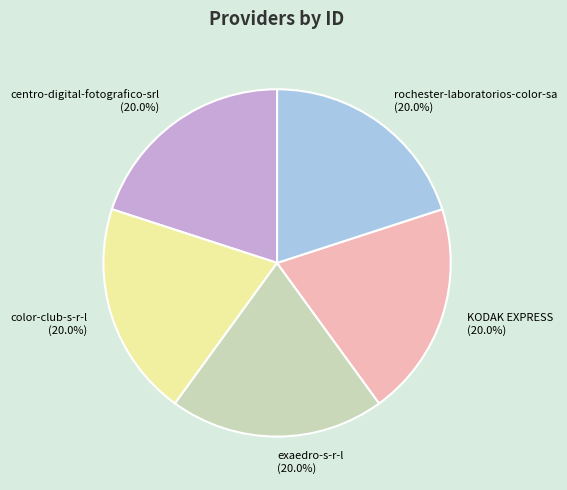

Does rochester-laboratorios-color-sa represent more than half of the total?

No